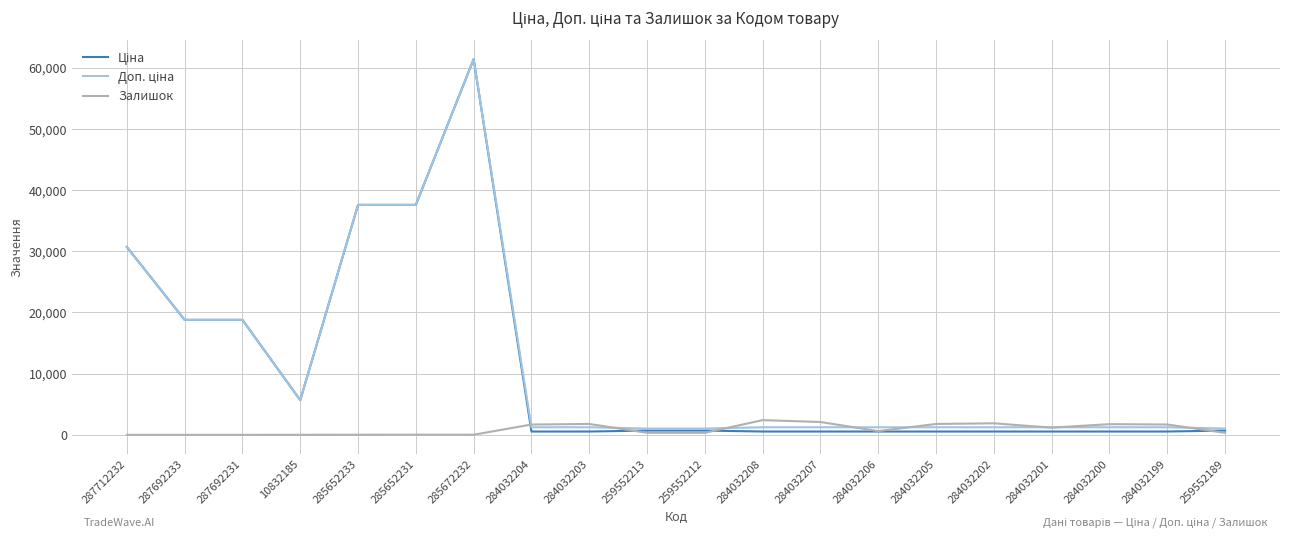

What is the maximum value for Залишок?

2400.0